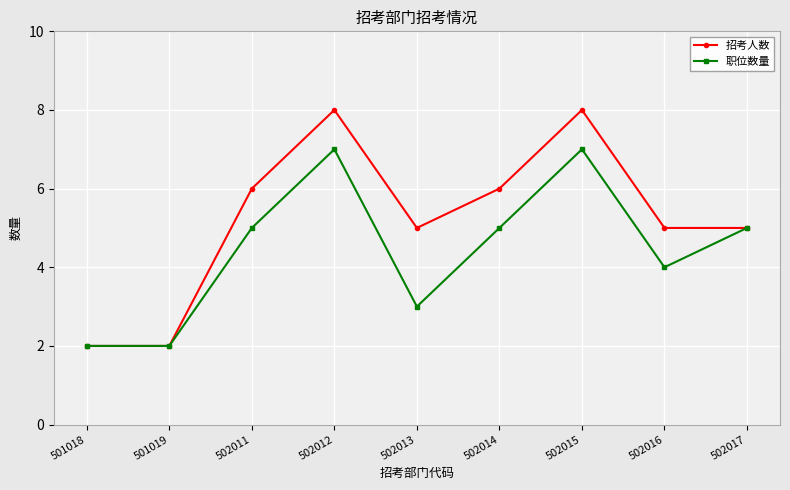

How many categories are shown in the chart?

9